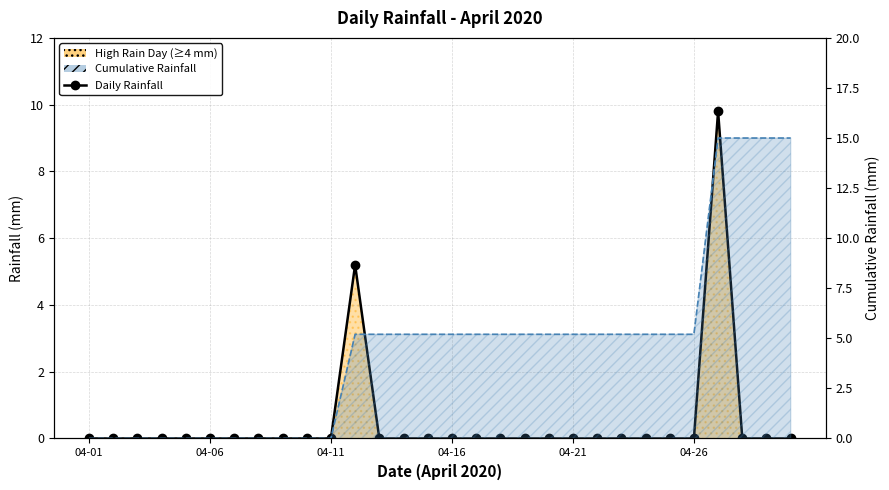

What is the sum of all values?

15.0